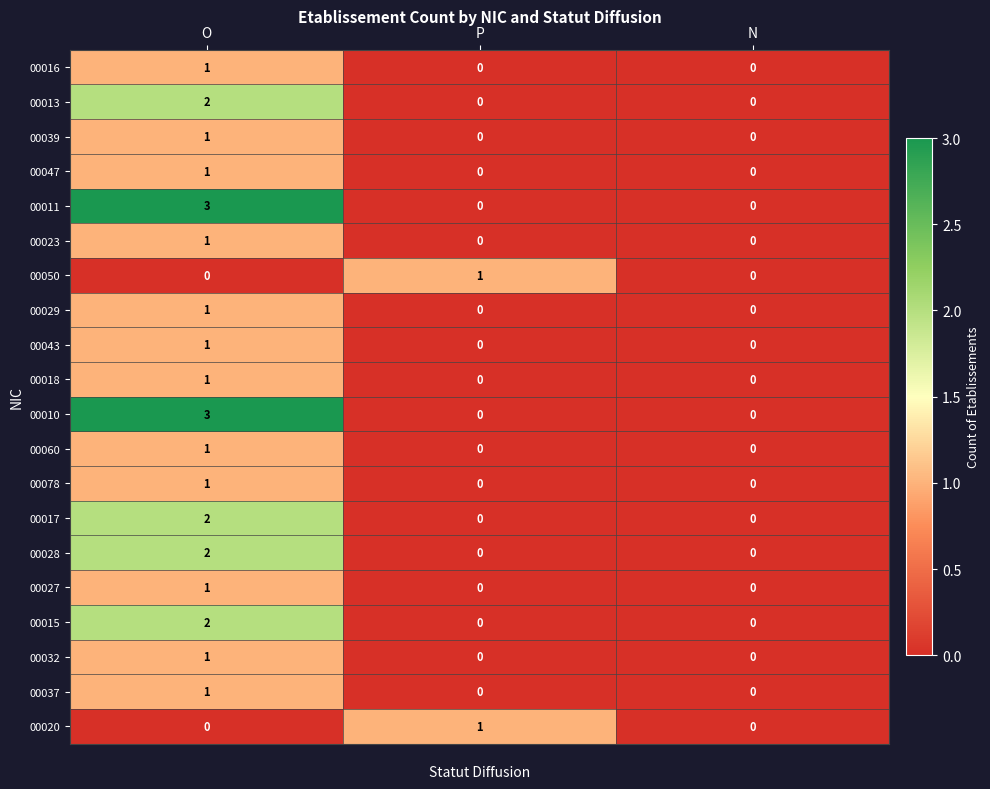

True or false: 00029 has a value of 0 at P.

True